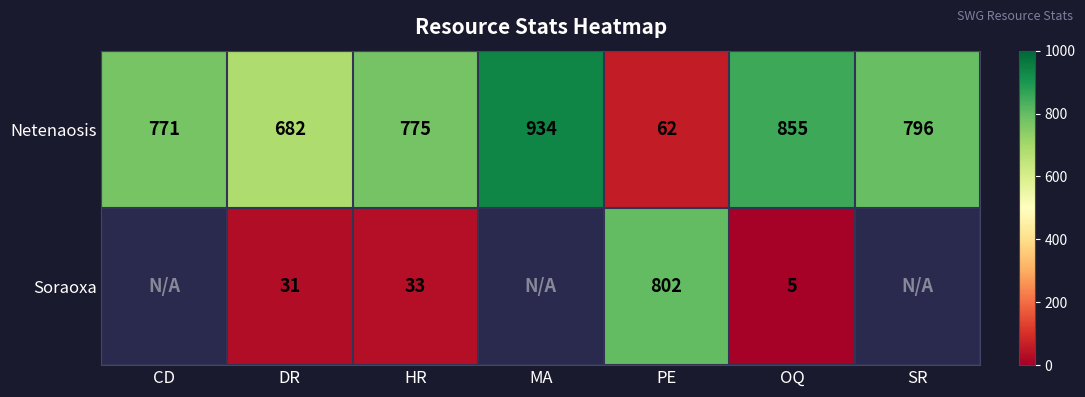

Rank the categories by Netenaosis value from lowest to highest.

PE, DR, CD, HR, SR, OQ, MA